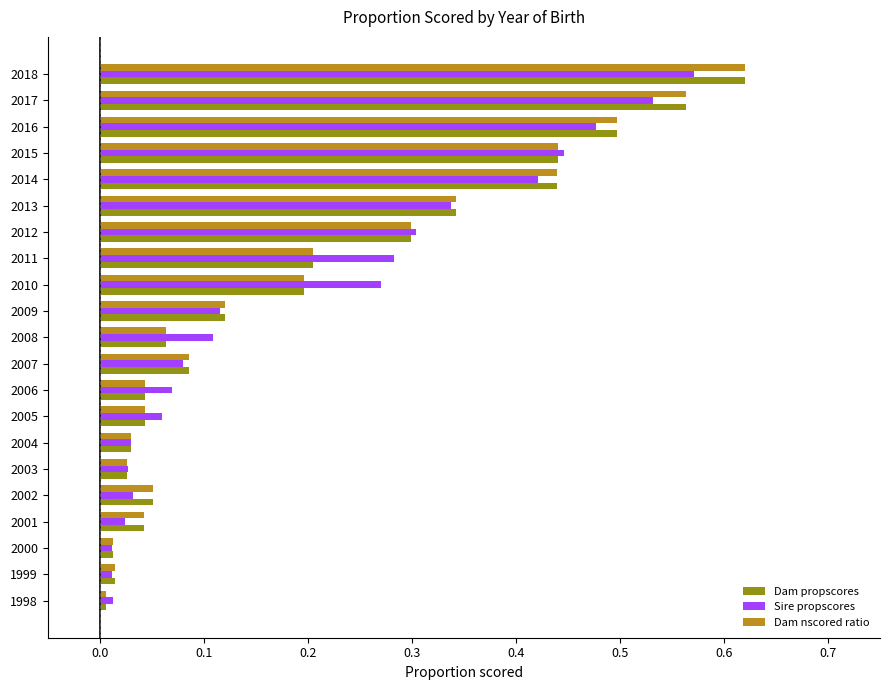

At how many categories does at least one series exceed 0?

21